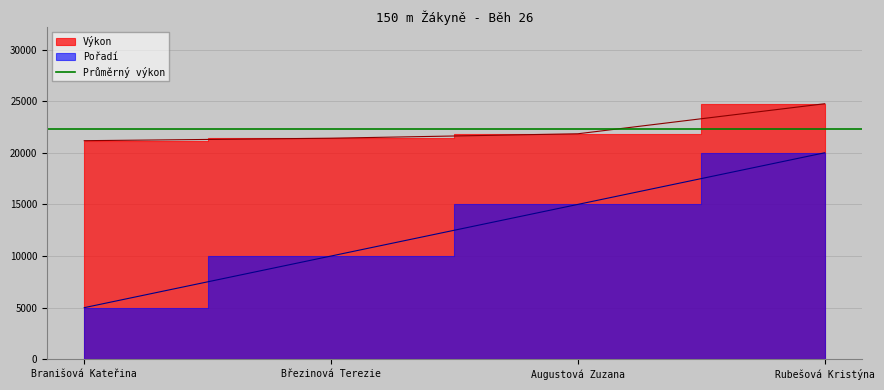

How many lines are shown in the chart?

2